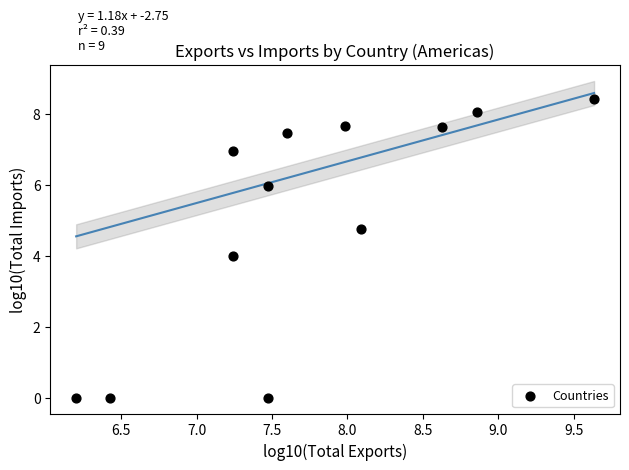

What is the range of X values (max minus min)?

3.4